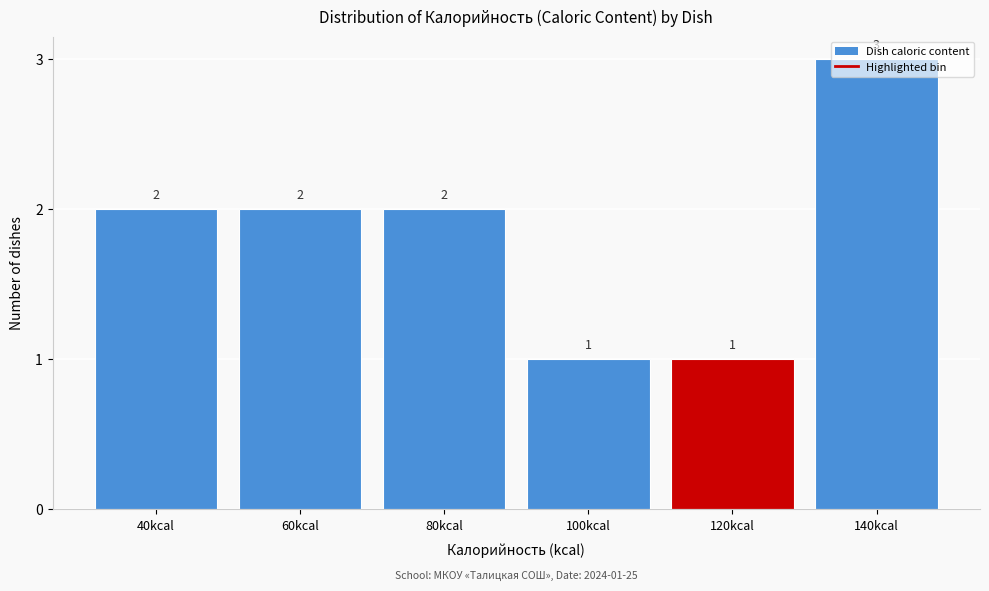

How many values are between 1 and 2?

5